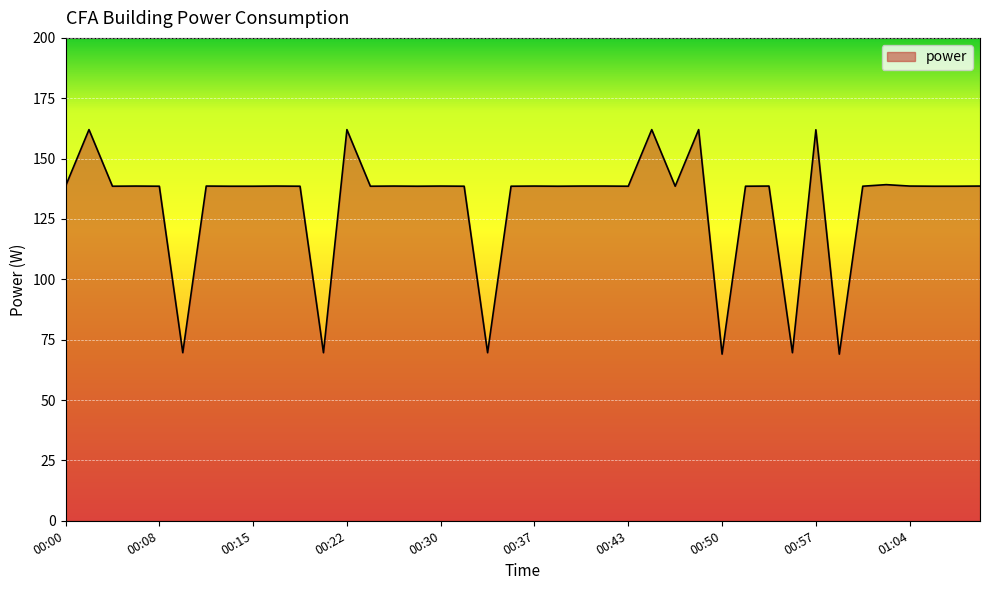

What is the maximum value shown in the chart?

162.0